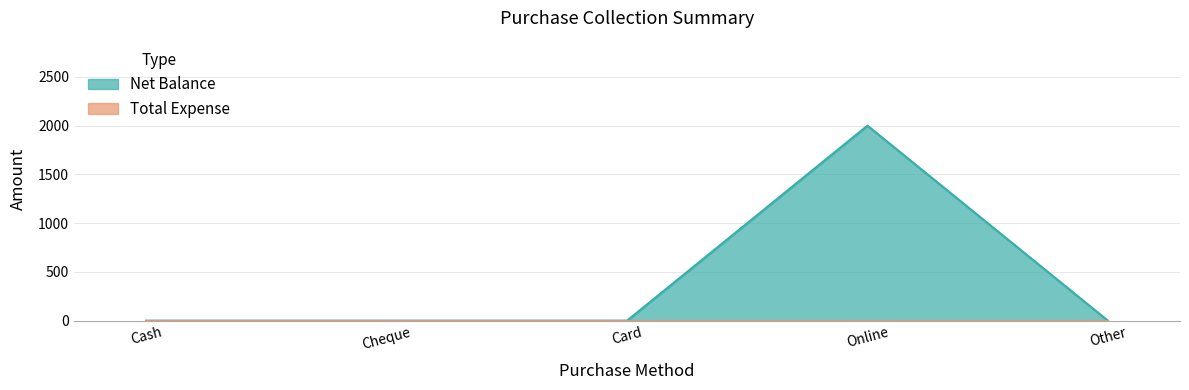

At which category does the chart reach its minimum across all series?

Cash